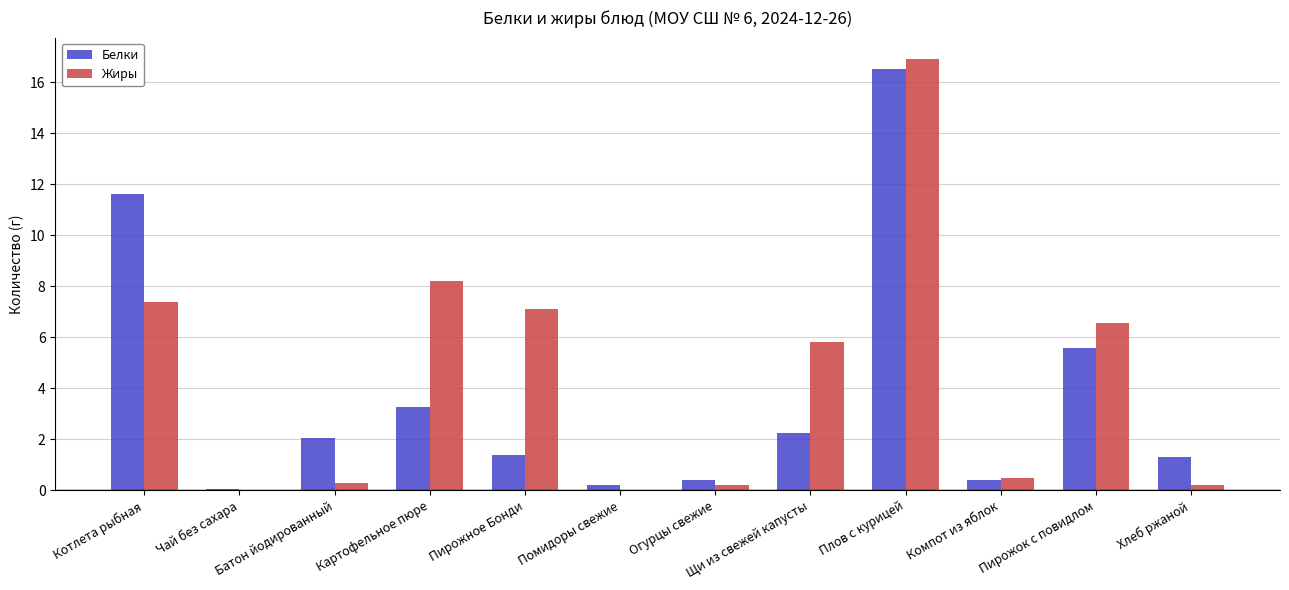

Which series changed the most between Пирожное Бонди and Помидоры свежие?

Жиры